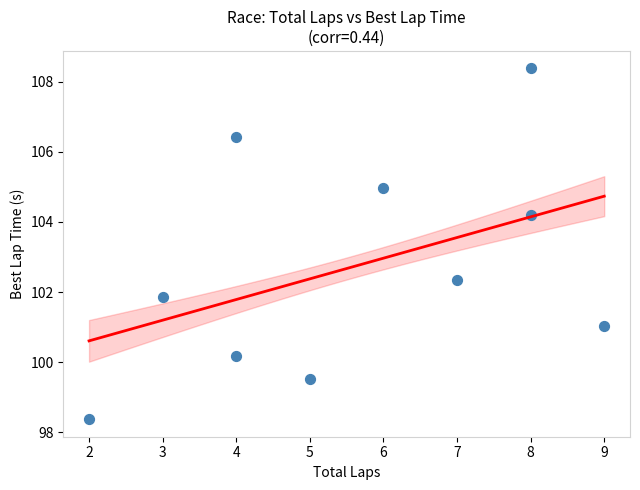

What Y value in the scatter plot is closest to 103?

102.4